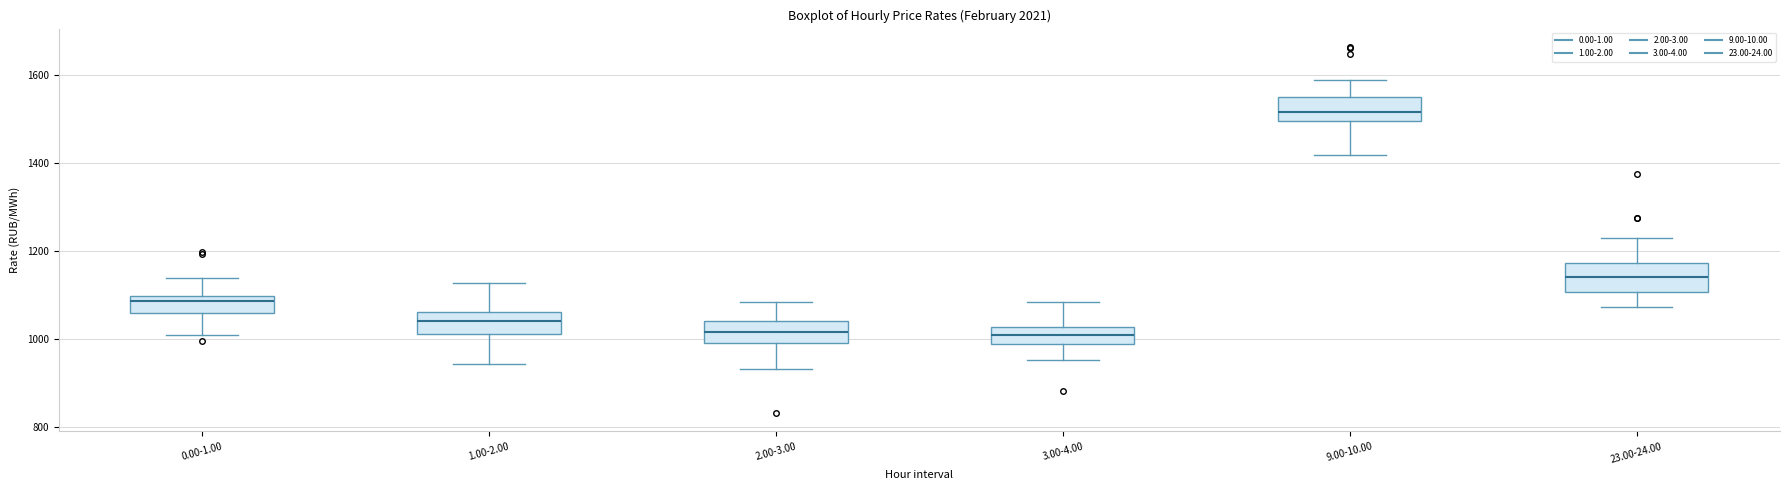

Reading left to right, read every box against the y-axis: the position of its median line, the range the box covers, and the ends of its whiskers. The values are not printed on the chart, so give them approximately, as read against the axis.

0.00-1.00: median 1080, box 1060 to 1100, whiskers 1000 to 1140
1.00-2.00: median 1040, box 1020 to 1060, whiskers 940 to 1120
2.00-3.00: median 1020, box 1000 to 1040, whiskers 940 to 1080
3.00-4.00: median 1020 (inside the box), box 980 to 1020, whiskers 960 to 1080
9.00-10.00: median 1520, box 1500 to 1560, whiskers 1420 to 1580
23.00-24.00: median 1140, box 1100 to 1180, whiskers 1080 to 1240